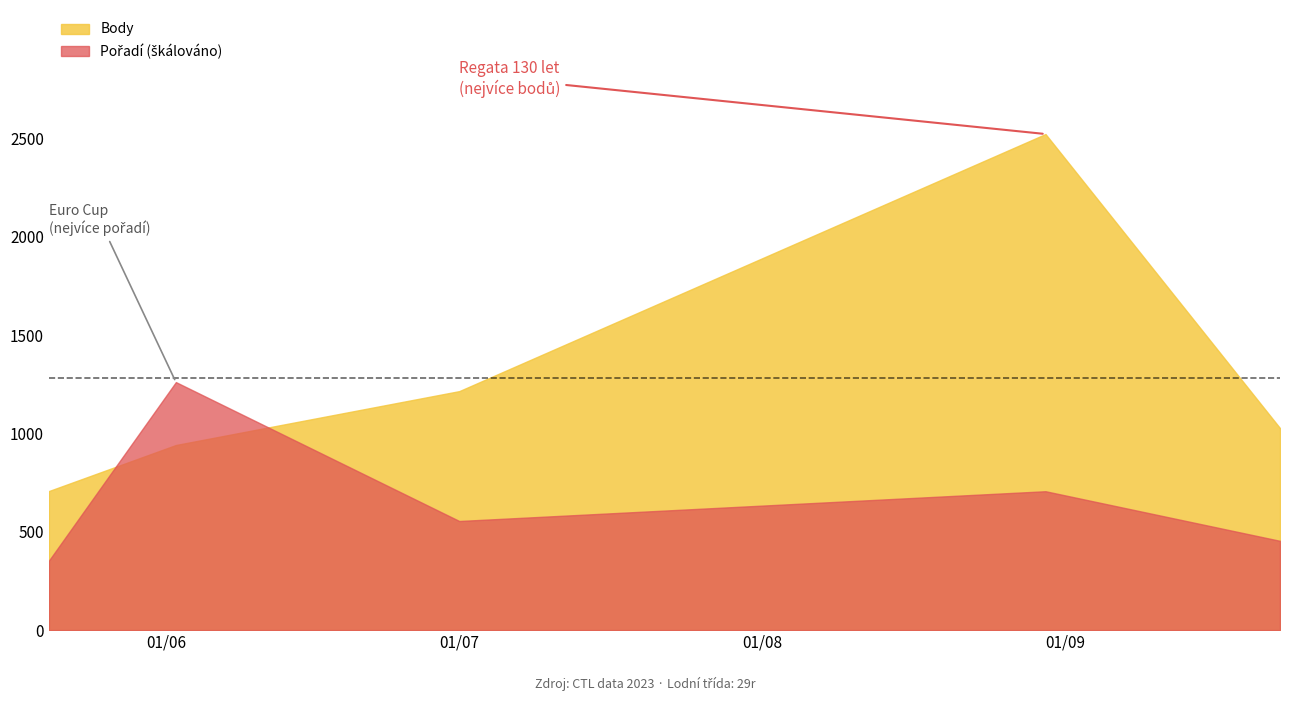

Which series has the widest spread of values?

Body